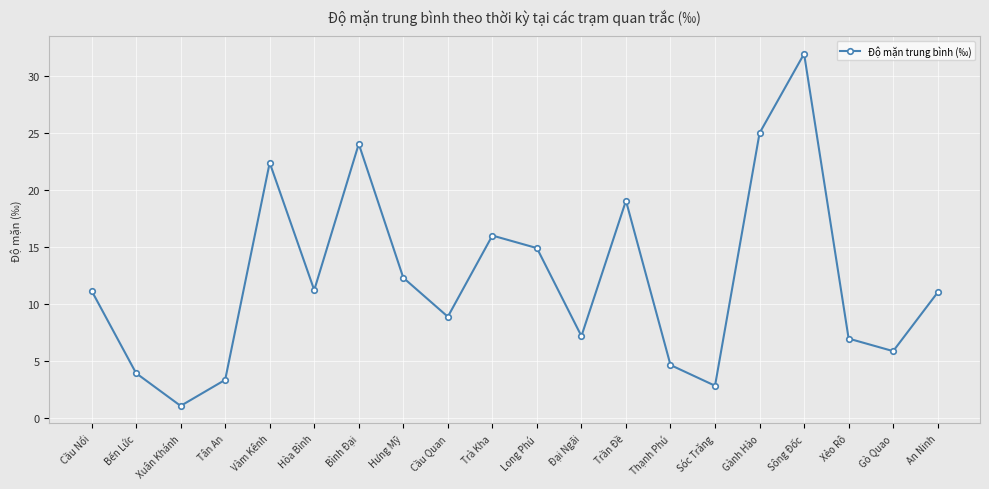

What is the smallest value displayed?

1.1